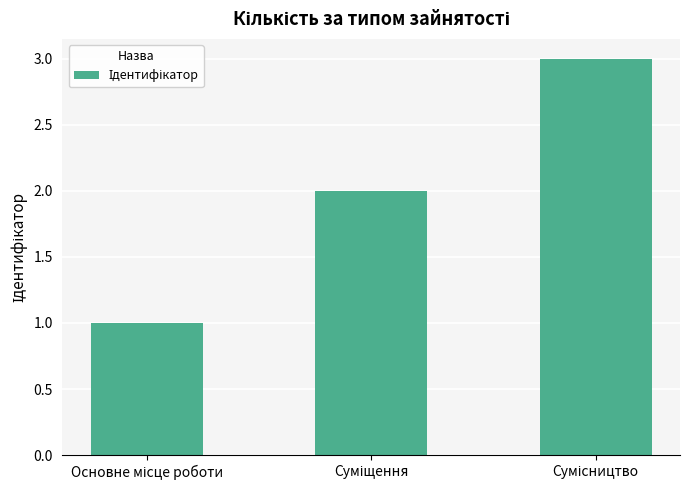

What is the sum of all values?

6